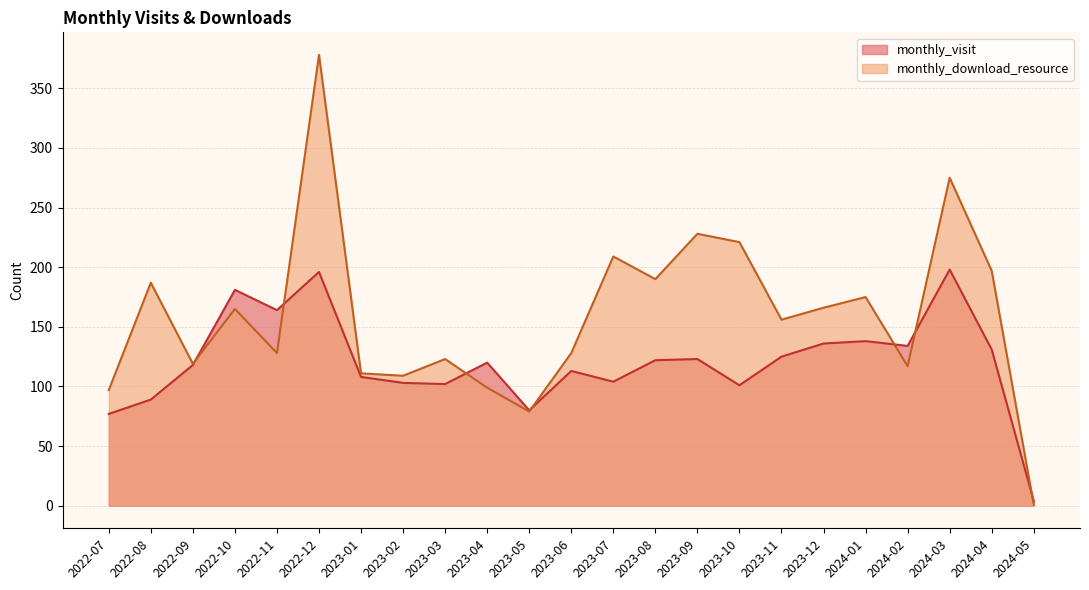

Reading left to right, transcribe all the data shown in this chart.

monthly_visit: 2022-07=77	2022-08=89	2022-09=118	2022-10=181	2022-11=164	2022-12=196	2023-01=108	2023-02=103	2023-03=102	2023-04=120	2023-05=80	2023-06=113	2023-07=104	2023-08=122	2023-09=123	2023-10=101	2023-11=125	2023-12=136	2024-01=138	2024-02=134	2024-03=198	2024-04=131	2024-05=4
monthly_download_resource: 2022-07=97	2022-08=187	2022-09=119	2022-10=165	2022-11=128	2022-12=378	2023-01=111	2023-02=109	2023-03=123	2023-04=99	2023-05=79	2023-06=128	2023-07=209	2023-08=190	2023-09=228	2023-10=221	2023-11=156	2023-12=166	2024-01=175	2024-02=117	2024-03=275	2024-04=197	2024-05=1